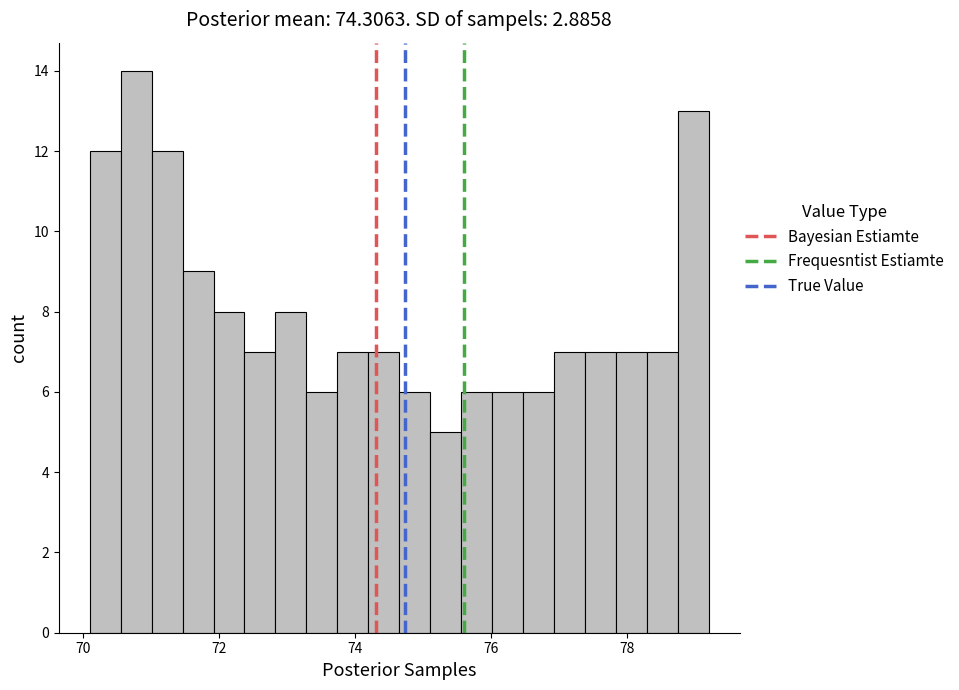

Read against the x-axis, roughly where is the centre of the tallest bar?

70.8